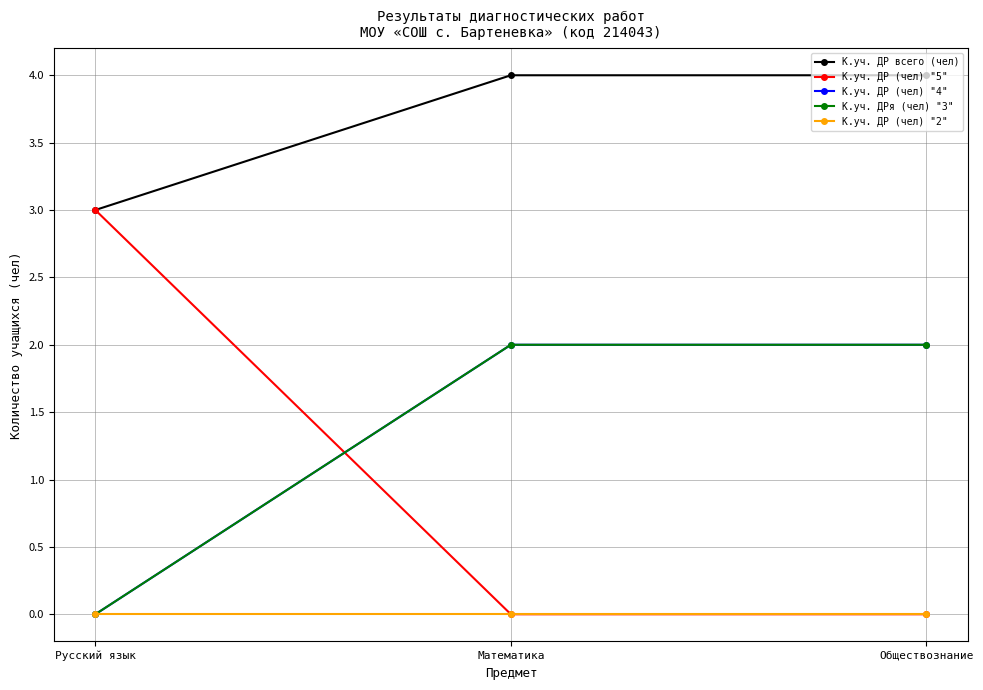

The value of К.уч. ДР всего (чел) at Русский язык is 5. True or false?

False